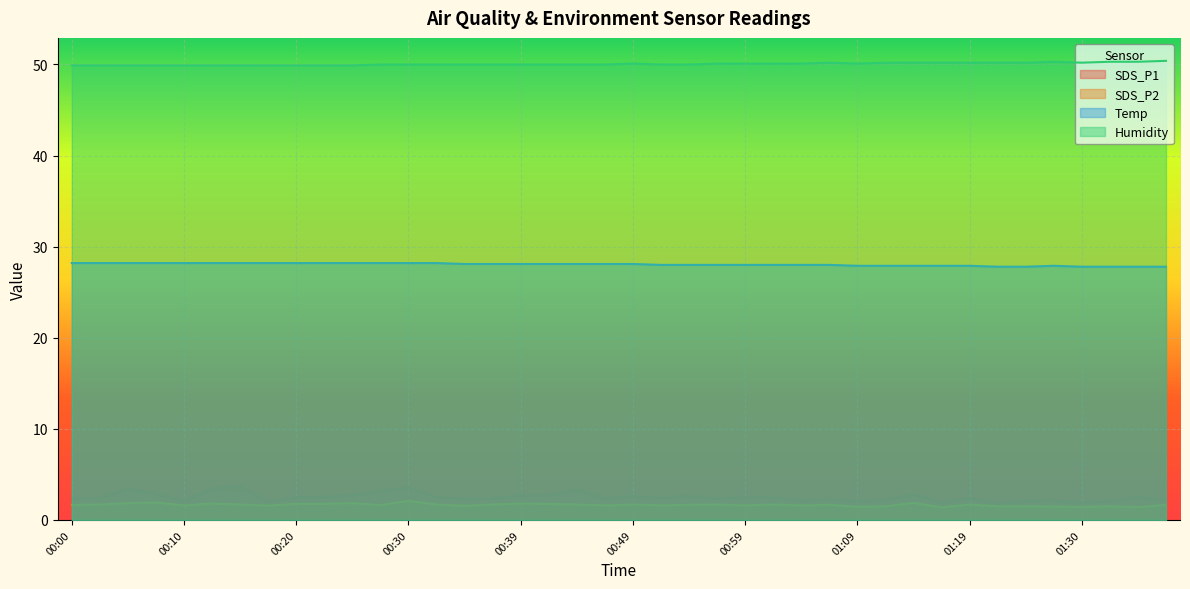

Rank the categories by SDS_P1 value from lowest to highest.

01:22, 01:30, 01:17, 00:17, 01:09, 01:32, 00:10, 01:04, 01:25, 01:27, 01:37, 01:12, 01:07, 00:35, 00:47, 00:57, 00:00, 00:37, 00:03, 00:52, 01:19, 01:02, 00:20, 00:59, 01:35, 00:22, 00:32, 00:49, 00:54, 00:25, 00:42, 00:39, 01:14, 00:08, 00:27, 00:44, 00:05, 00:13, 00:30, 00:15